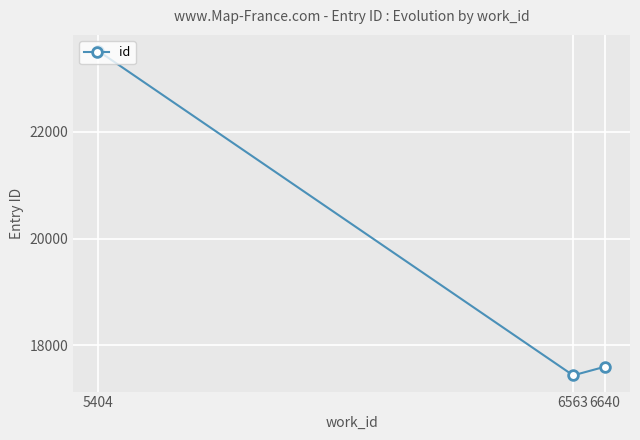

Rank the categories by value from lowest to highest.

6563, 6640, 5404